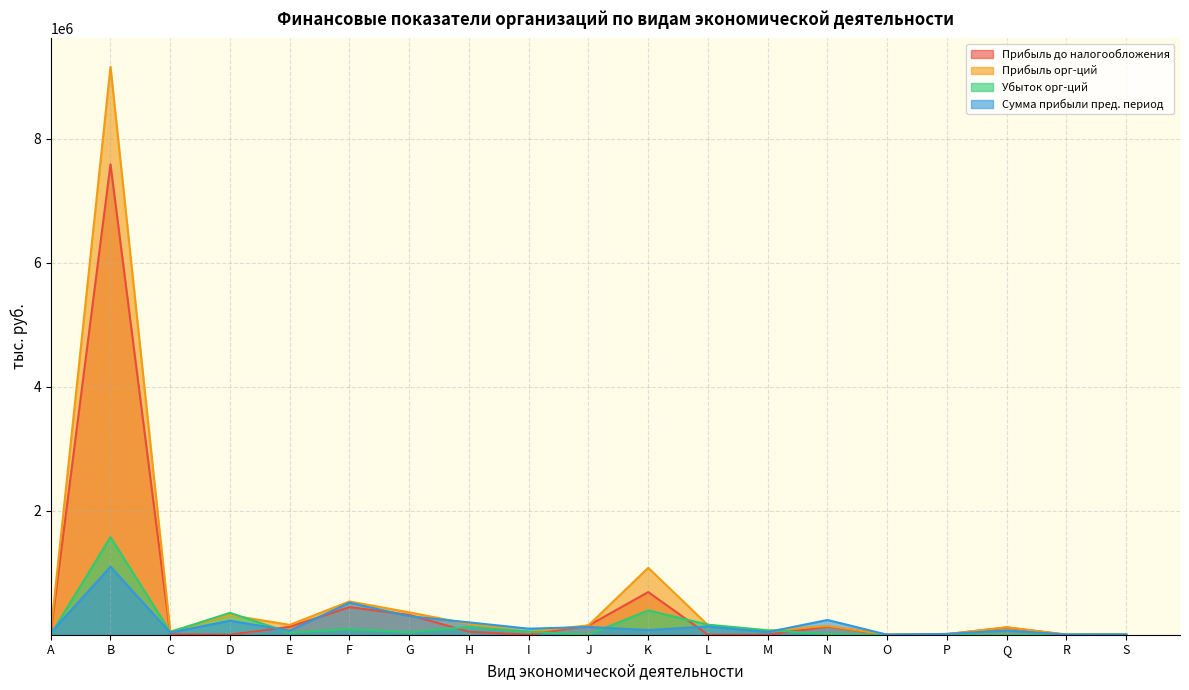

Reading left to right, transcribe all the data shown in this chart.

Прибыль до налогообложения: A=33804	B=7585997	C=8339	D=0	E=127774	F=444958	G=319805	H=47601	I=0	J=148272	K=688026	L=0	M=0	N=130540	O=114	P=8786	Q=117471	R=1077	S=4973
Прибыль орг-ций: A=38722	B=9160903	C=52529	D=316234	E=159255	F=536611	G=360809	H=173643	I=46612	J=151564	K=1079880	L=154021	M=62087	N=142000	O=114	P=10230	Q=120139	R=1077	S=6487
Убыток орг-ций: A=4918	B=1574906	C=44190	D=353425	E=31481	F=91653	G=41004	H=126042	I=47927	J=3292	K=391854	L=162154	M=71669	N=11460	O=0	P=1444	Q=2668	R=0	S=1514
Сумма прибыли пред. период: A=31911	B=1096649	C=34007	D=226352	E=65815	F=516879	G=299472	H=199410	I=97570	J=124724	K=75628	L=133112	M=42767	N=238483	O=173	P=13540	Q=68695	R=2673	S=3322